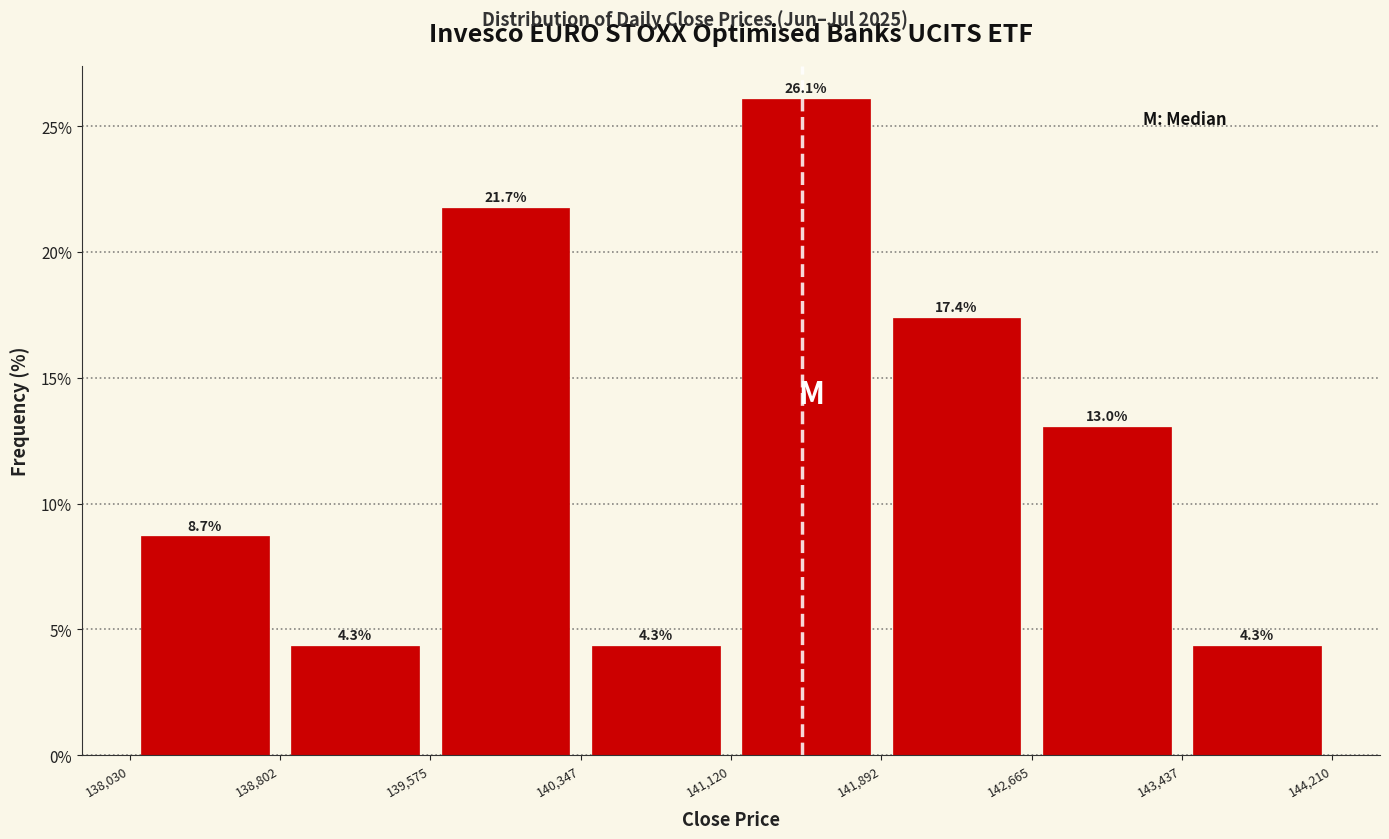

How tall is the bar that spans 141,120 to 141,892 on the x-axis?

26.1